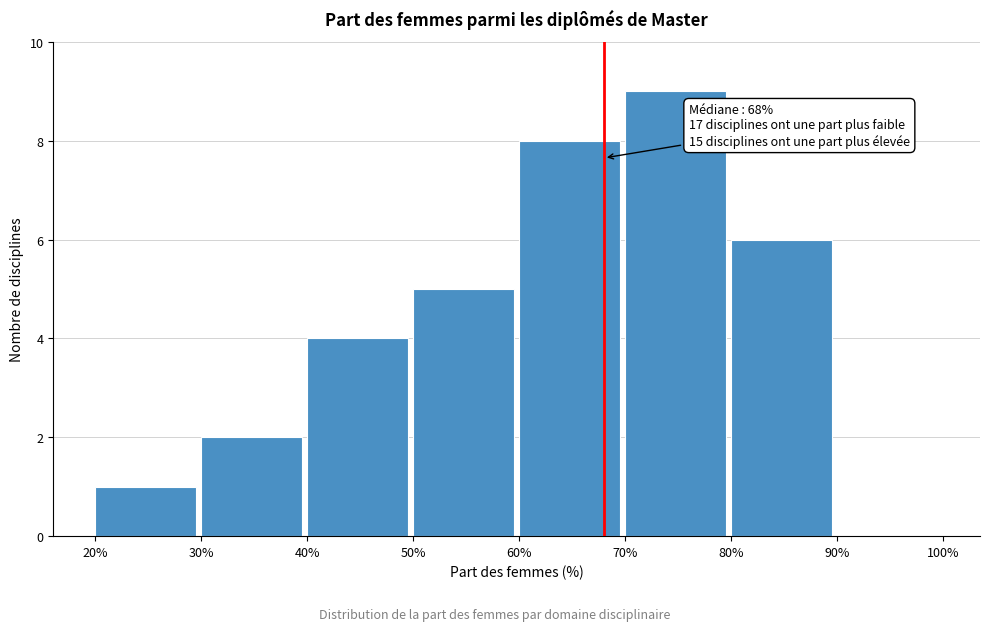

Which range on the x-axis has the tallest bar?

70% to 80%